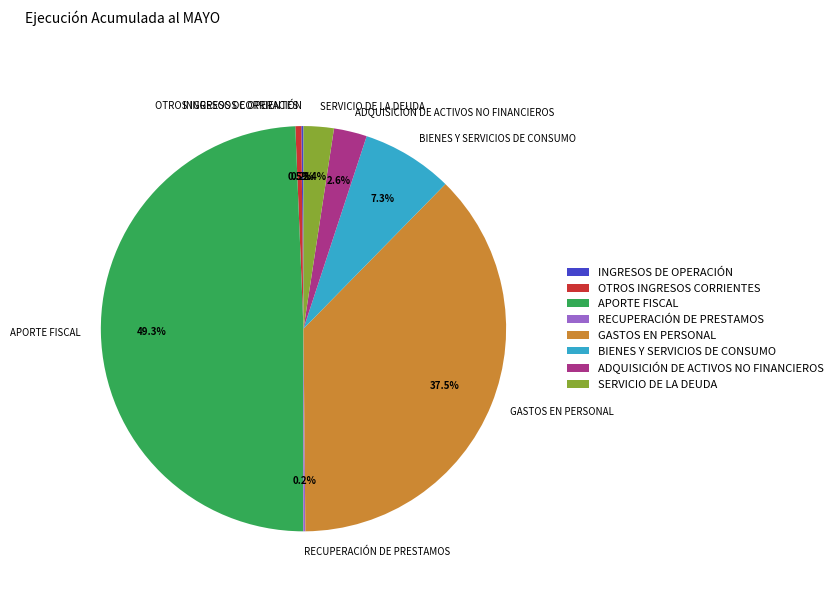

Is the sum of ADQUISICIÓN DE ACTIVOS NO FINANCIEROS and GASTOS EN PERSONAL greater than half?

No